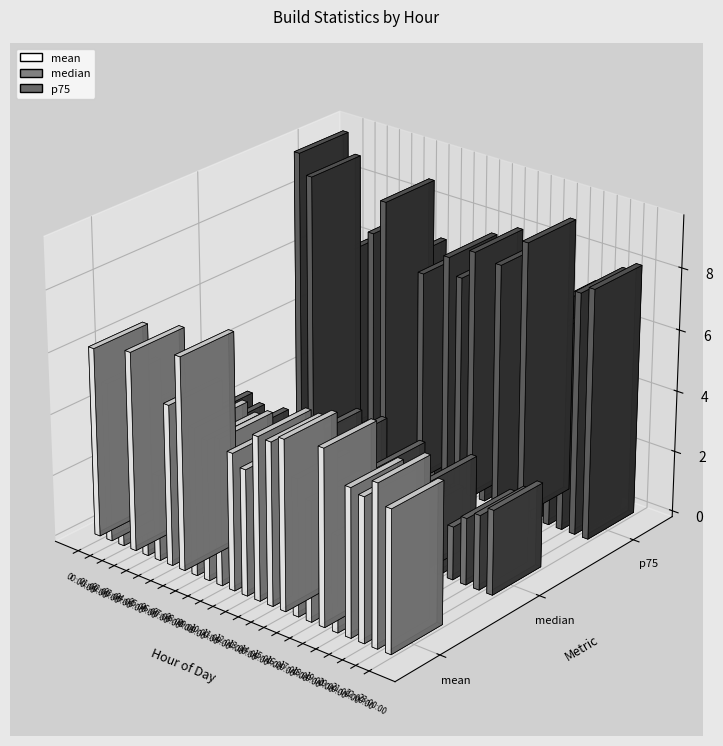

What is the difference between the median values at 11:00:00 and 13:00:00?

1.1